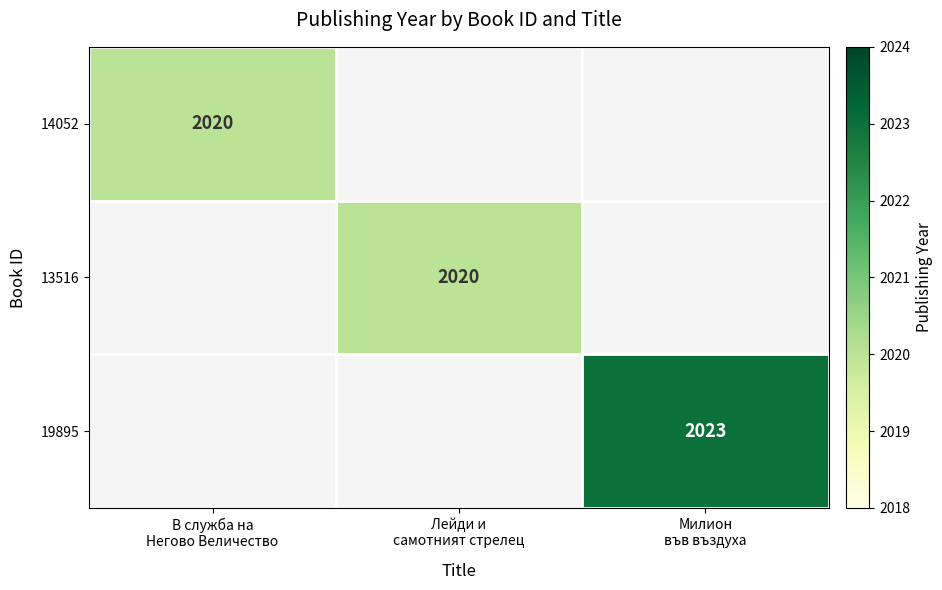

Is the value of 13516 at Милион във въздуха greater than the value of 19895 at В служба на Негово Величество?

No